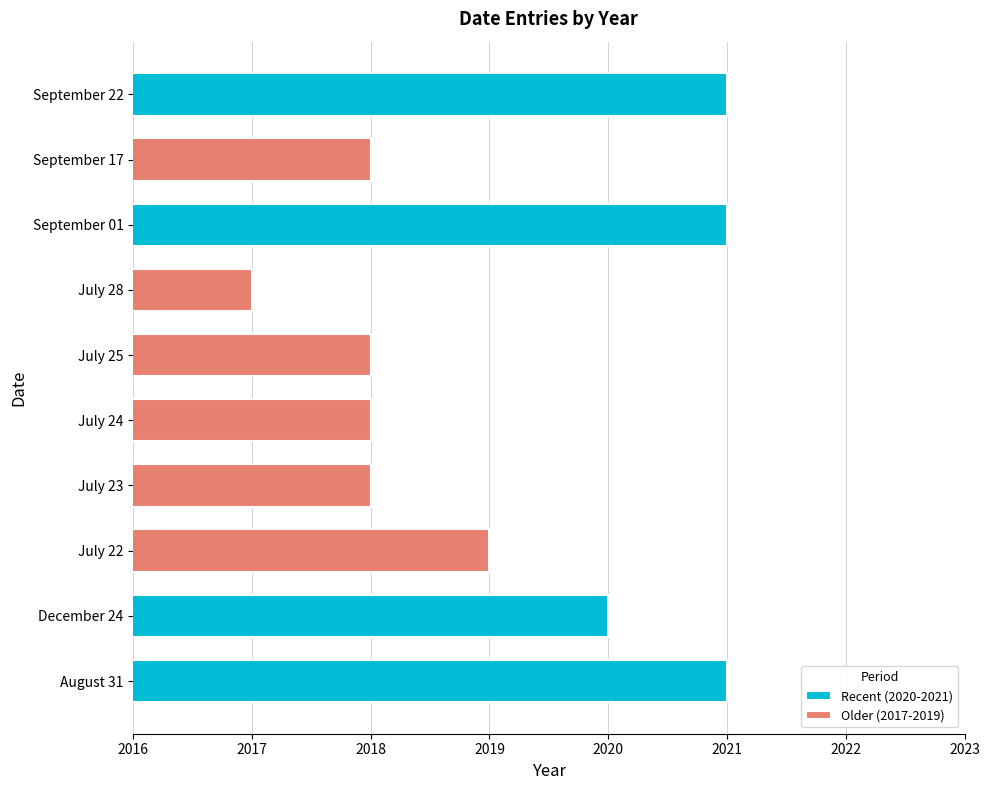

Reading left to right, extract all data points from this chart.

August 31=2021	December 24=2020	July 22=2019	July 23=2018	July 24=2018	July 25=2018	July 28=2017	September 01=2021	September 17=2018	September 22=2021